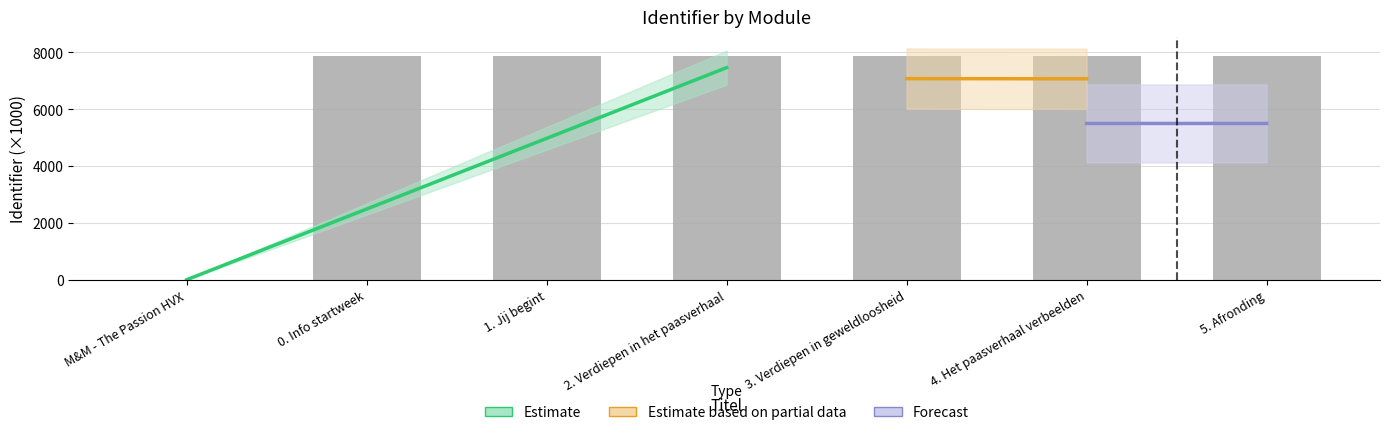

What is the average value?

6727.1